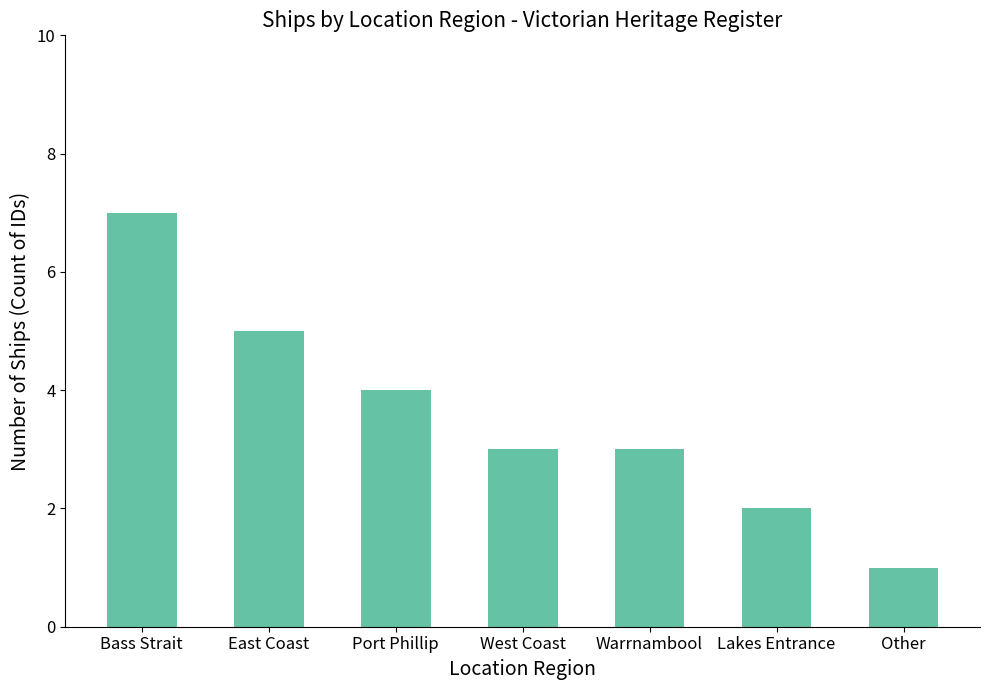

How many values are between 2 and 5?

5